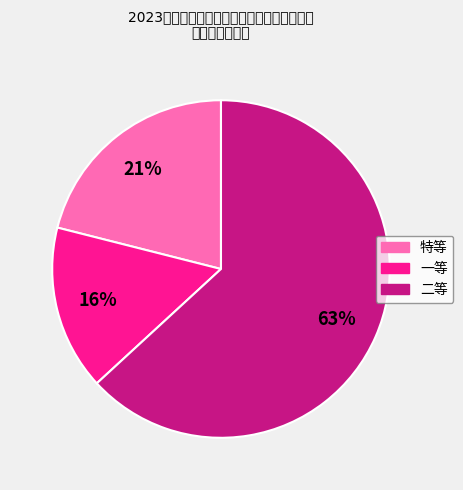

To the nearest percent, what is the difference between the 二等 and 一等 slice percentages?

47%